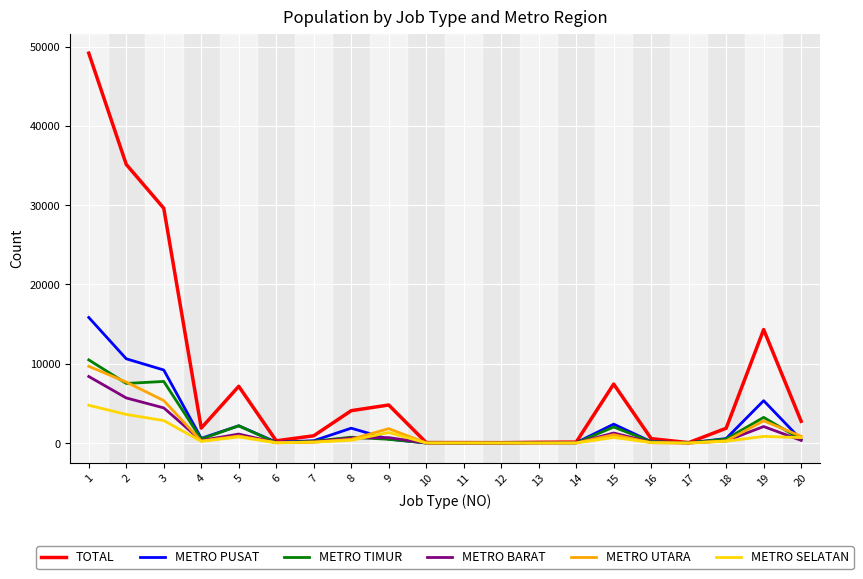

True or false: METRO BARAT has a value of 339 at 20.

True